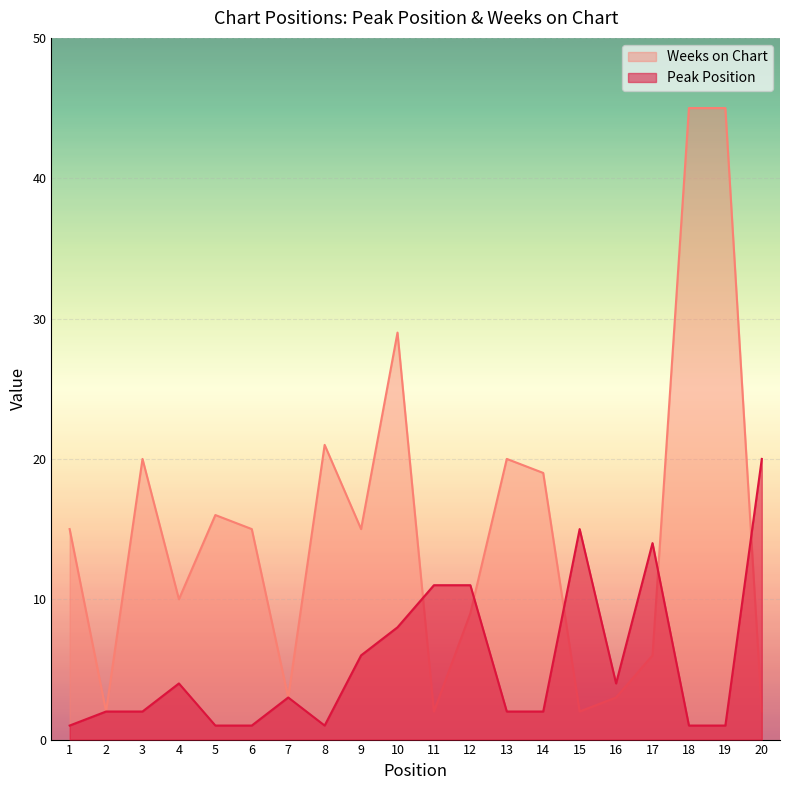

What are all the series names shown in the legend?

Weeks on Chart, Peak Position